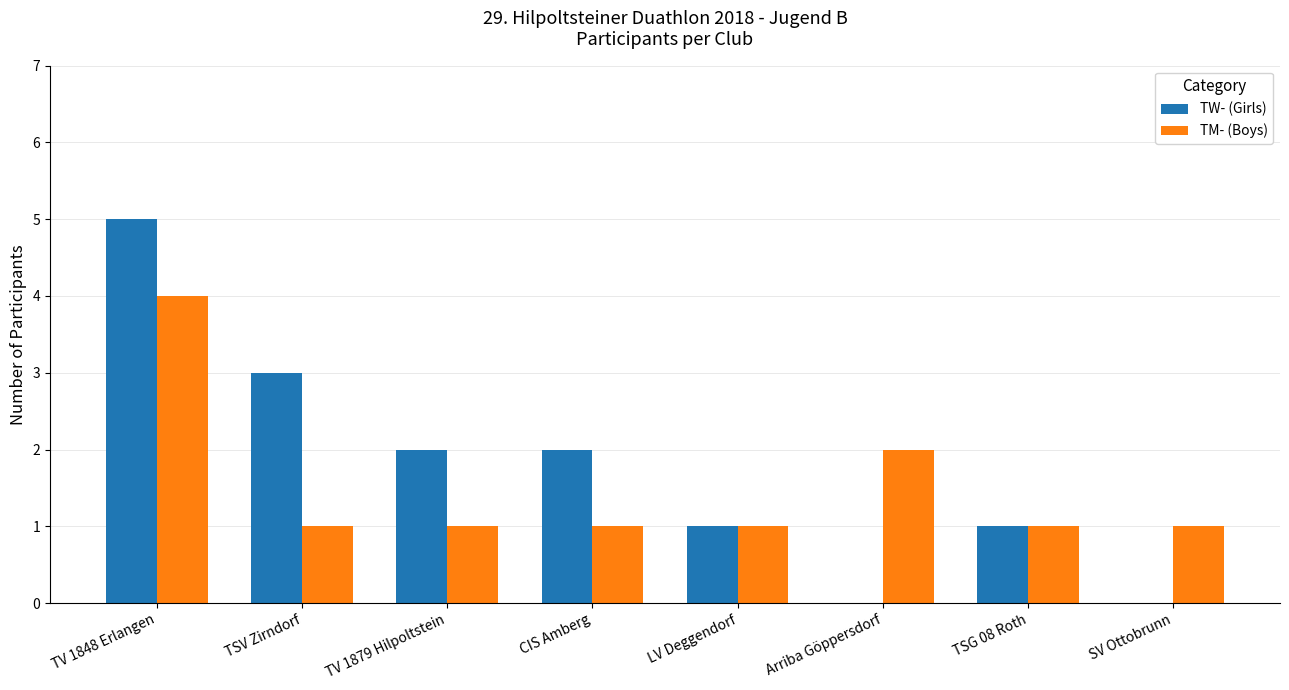

The value of TM- (Boys) at TV 1848 Erlangen is 4. True or false?

True